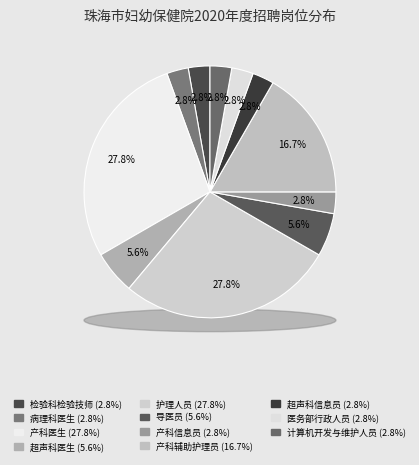

What percentage is the 医务部行政人员 slice, to the nearest percent?

3%